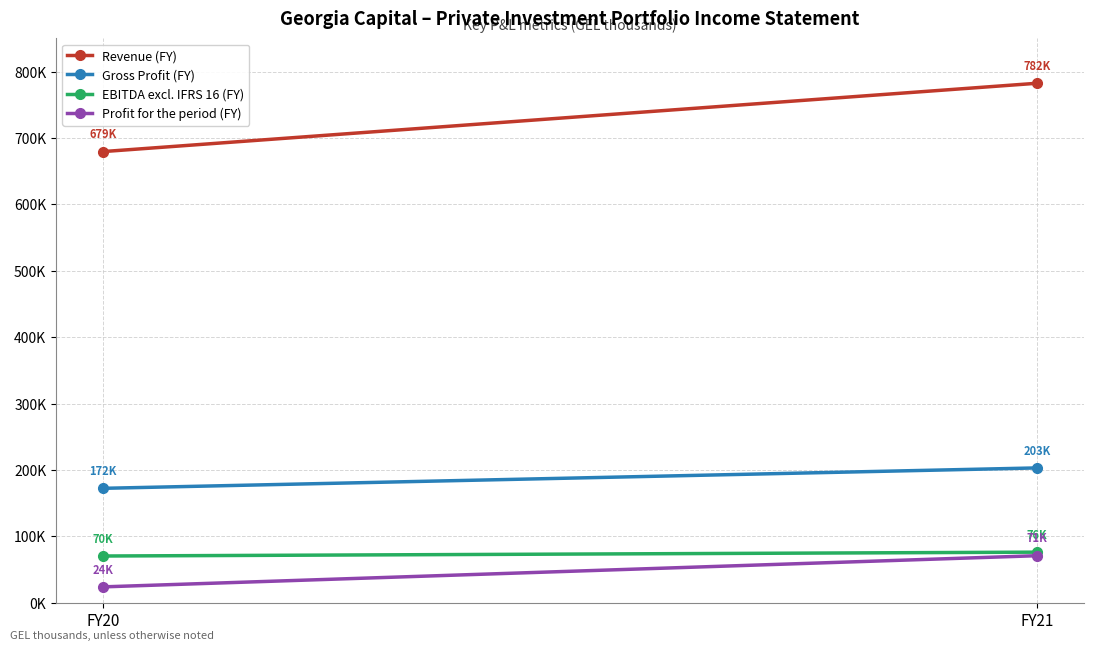

Between FY20 and FY21, which is larger?

FY21